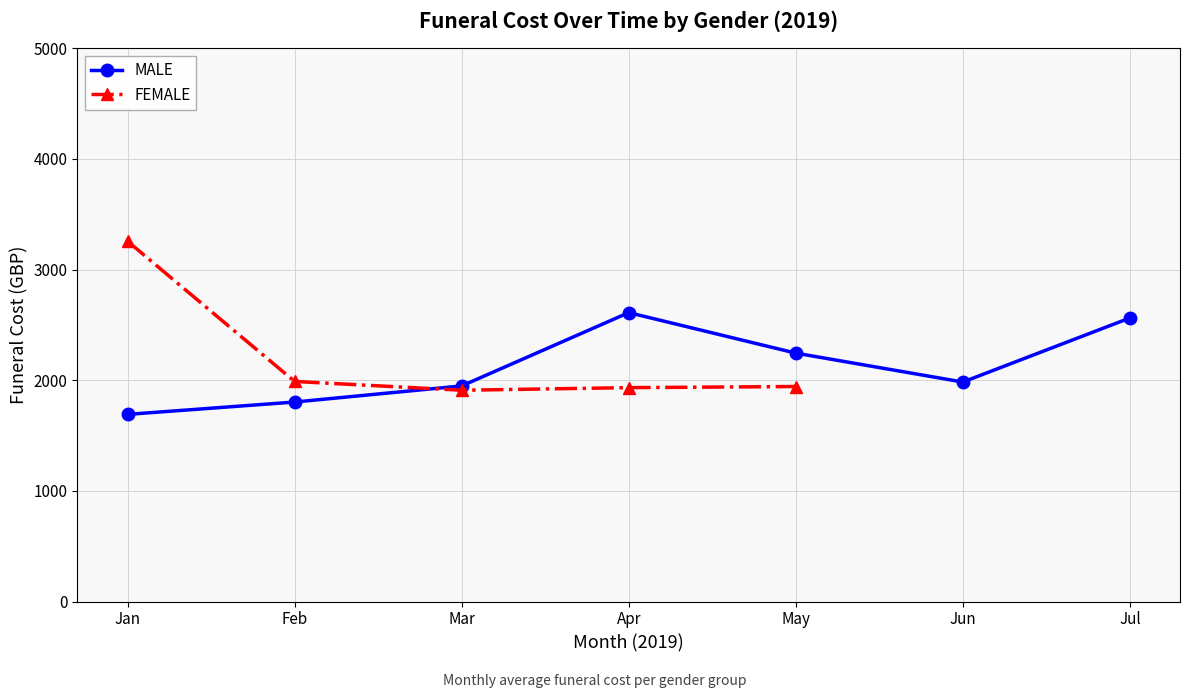

How many interior local valleys does the FEMALE series have?

1